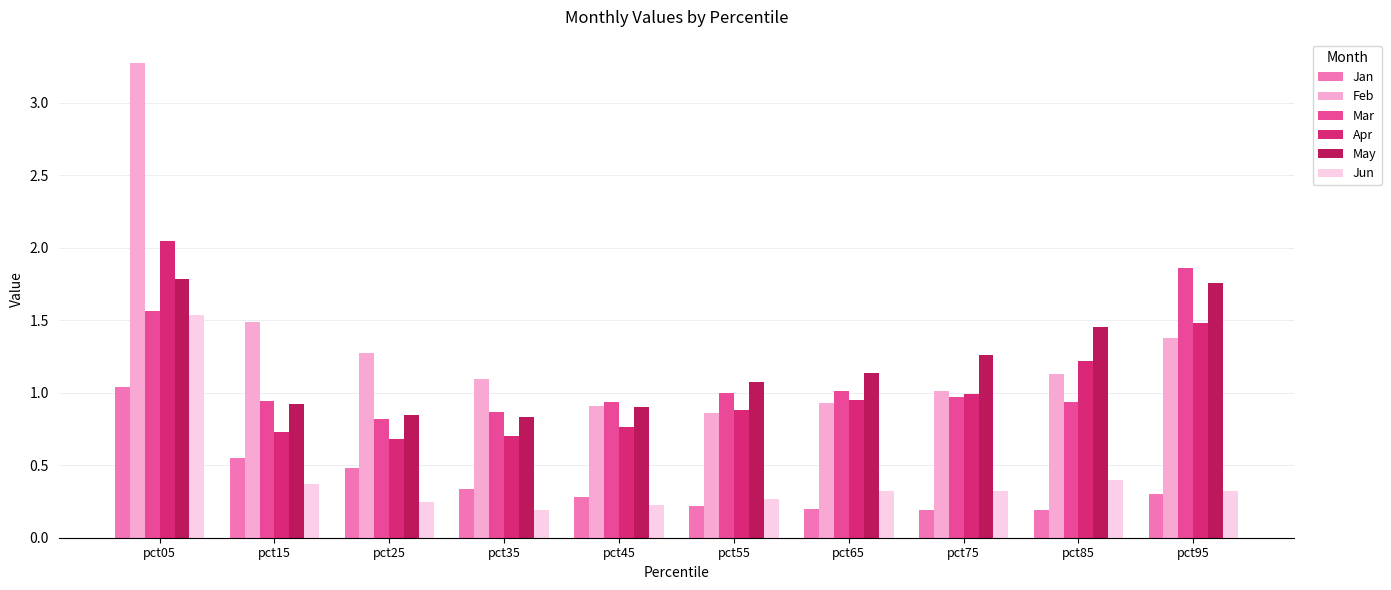

Rank the series by their maximum value, from highest to lowest.

Feb, Apr, Mar, May, Jun, Jan